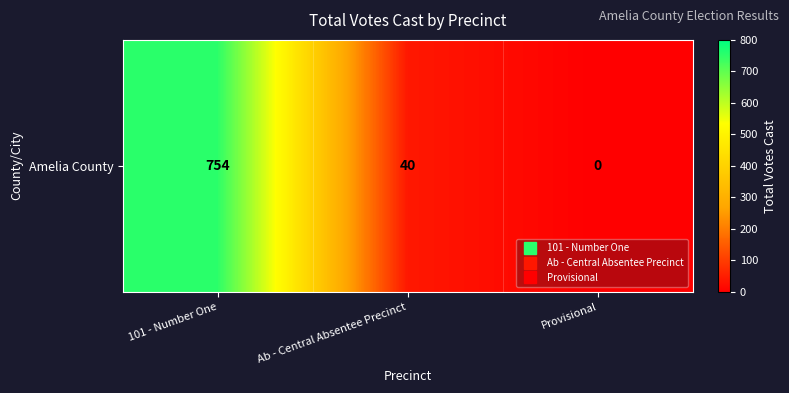

At which label does the data first exceed 40?

101 - Number One